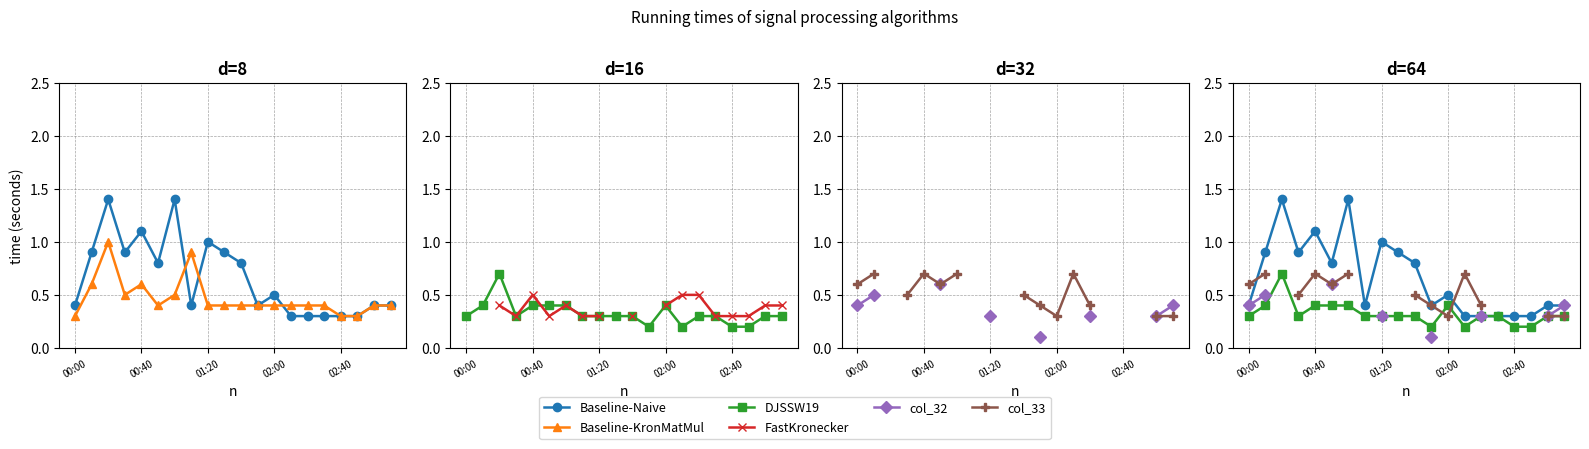

What is the highest value of the col_33 series?

0.7